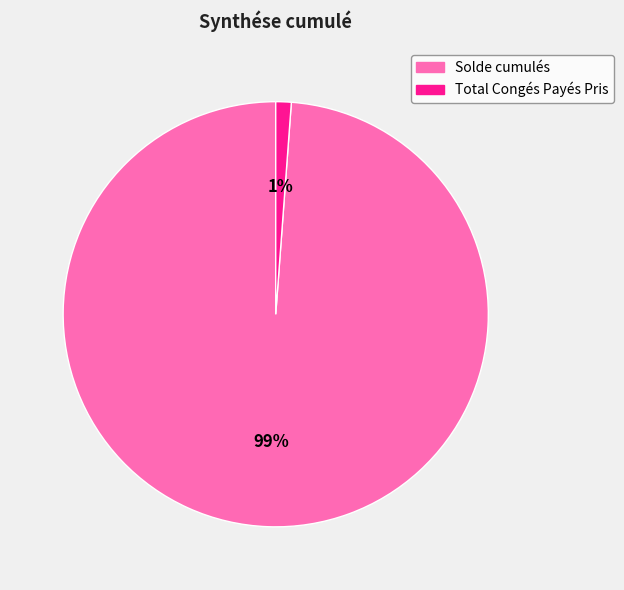

Is the sum of Total Congés Payés Pris and Solde cumulés greater than half?

Yes